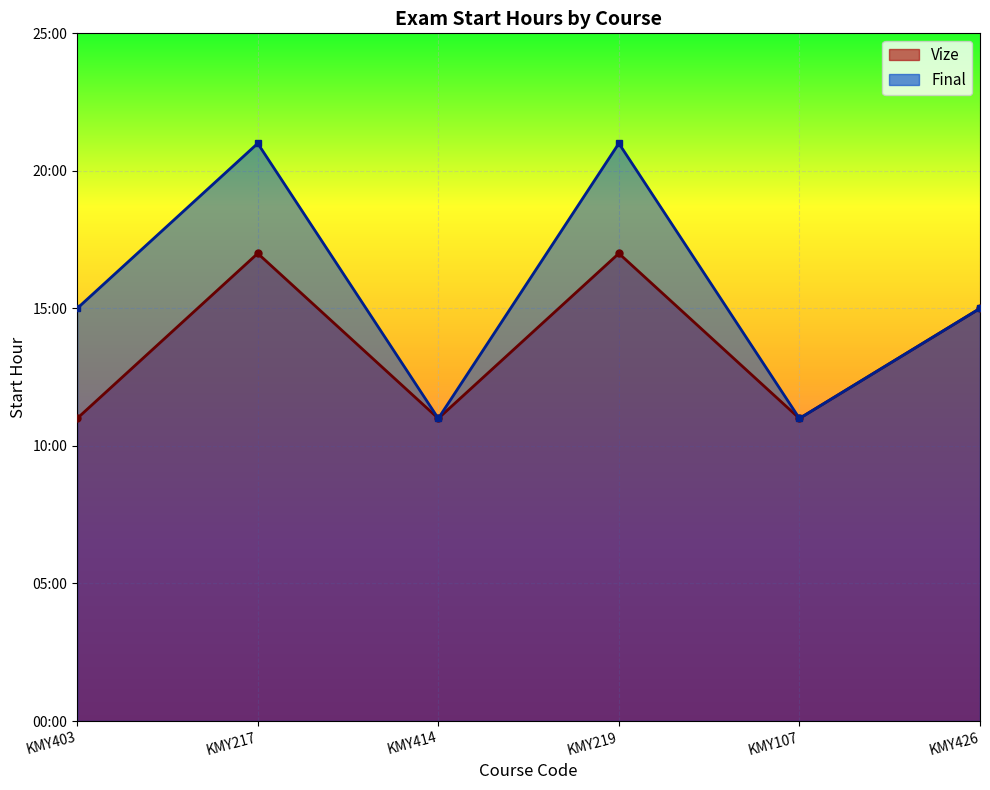

At KMY414, list the series in order from largest to smallest.

Vize, Final